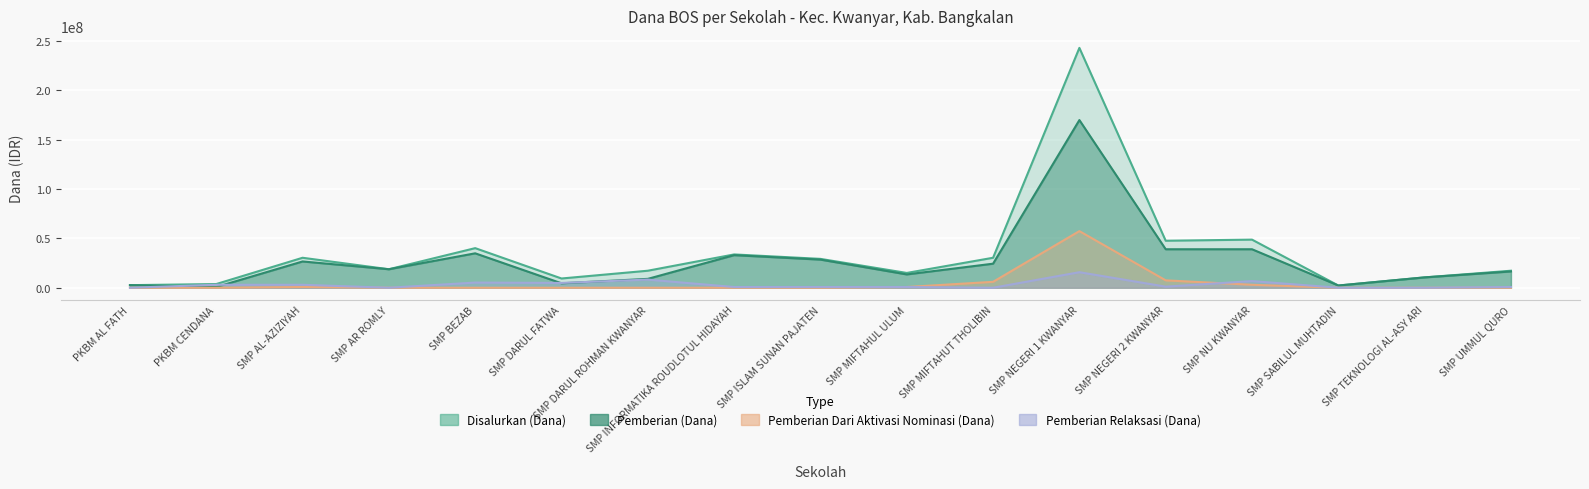

True or false: Pemberian Relaksasi (Dana) and Pemberian (Dana) cross at least once.

True